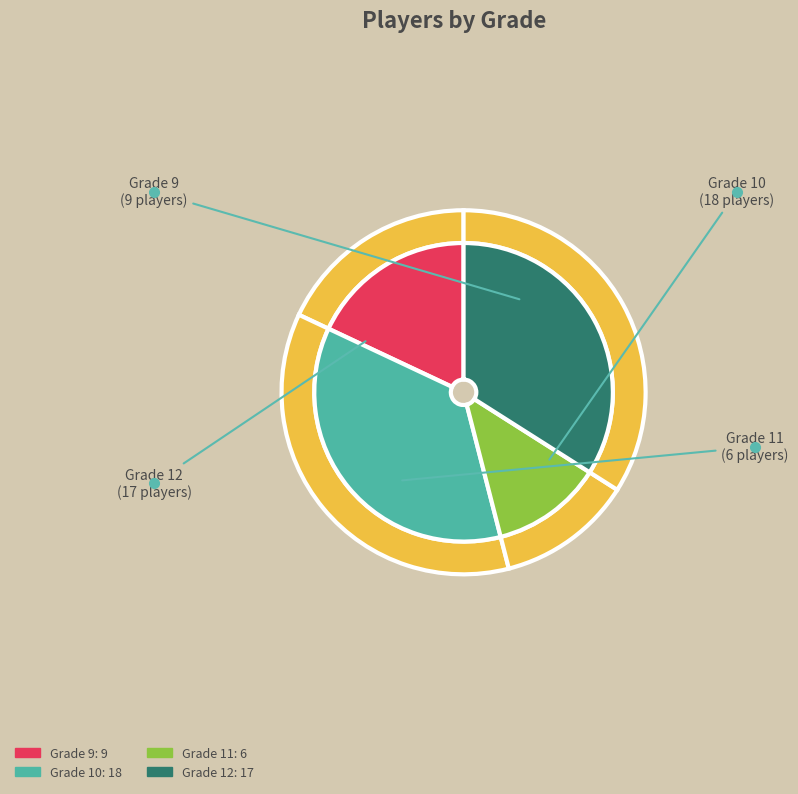

Which has a higher value, Grade 12 or Grade 11?

Grade 12